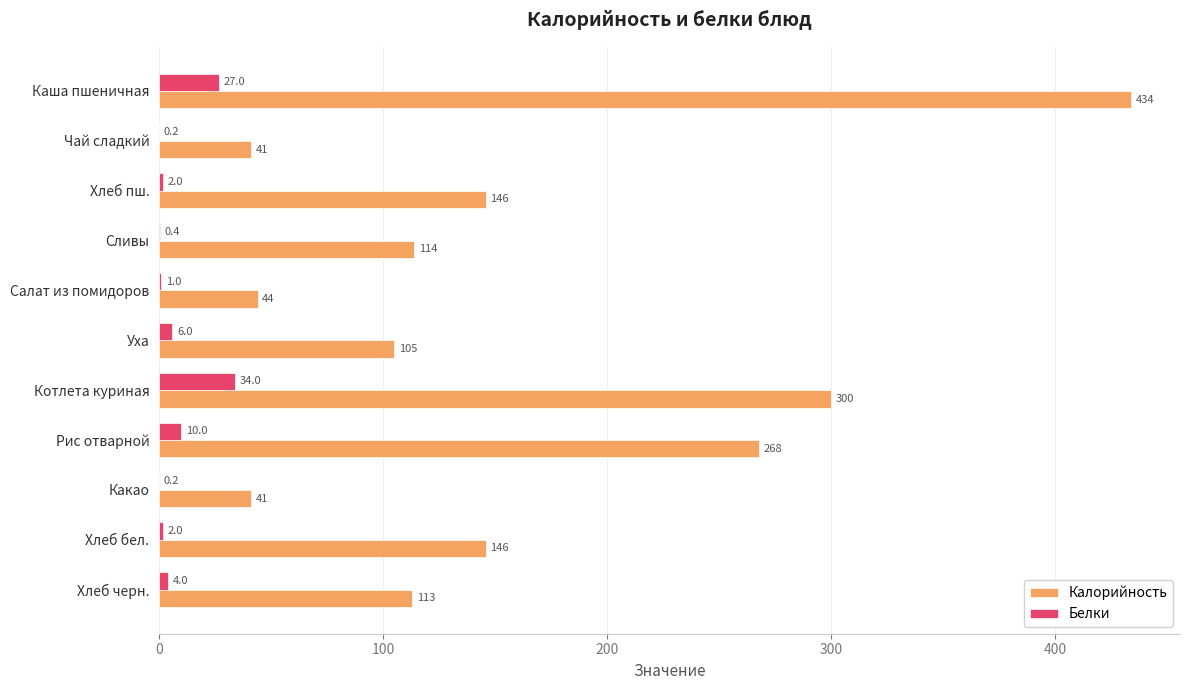

What is the sum of all Калорийность values?

1752.0